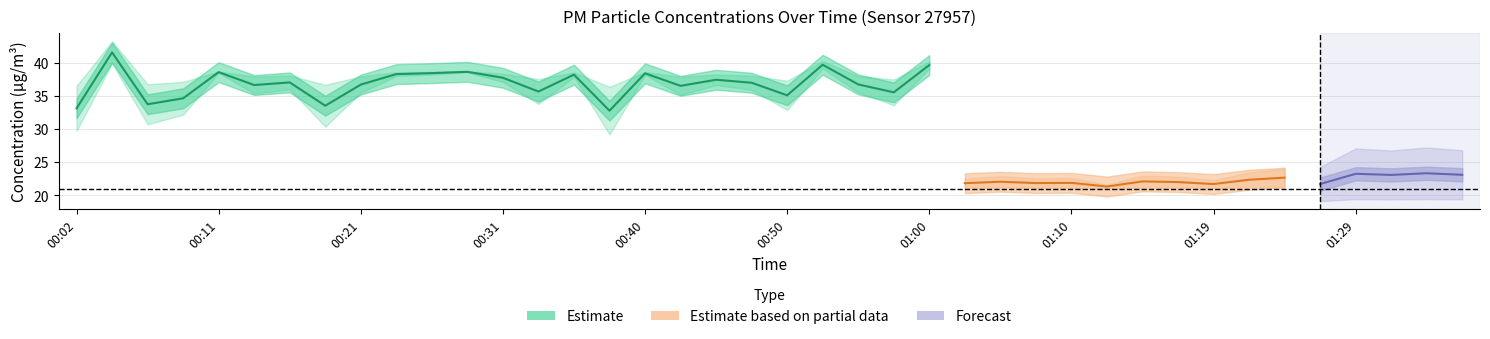

True or false: P2 has a value of 5.7 at 01:19.

False